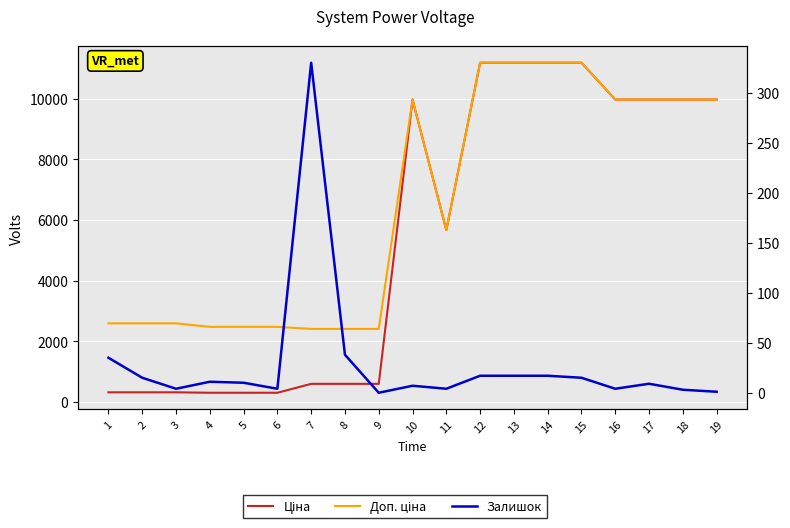

True or false: Ціна and Залишок intersect in this chart.

False